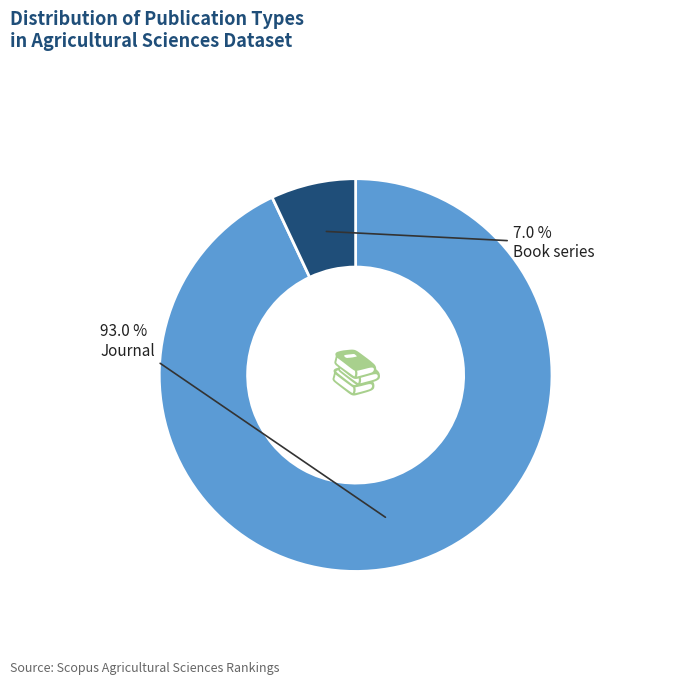

Is there any slice that represents more than half of the pie?

Yes